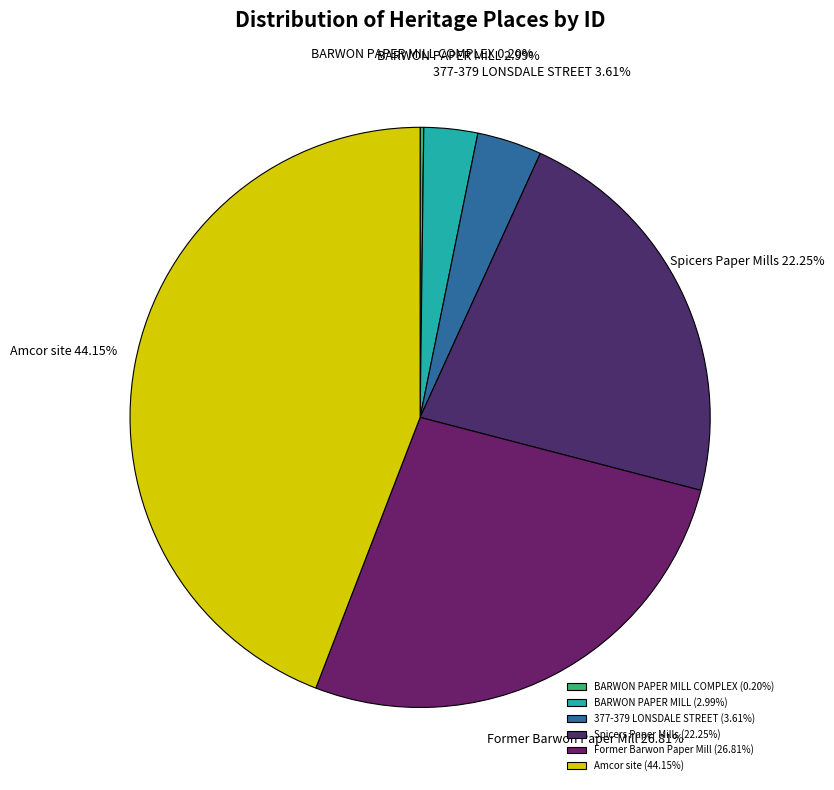

Is the sum of Amcor site and Spicers Paper Mills greater than half?

Yes